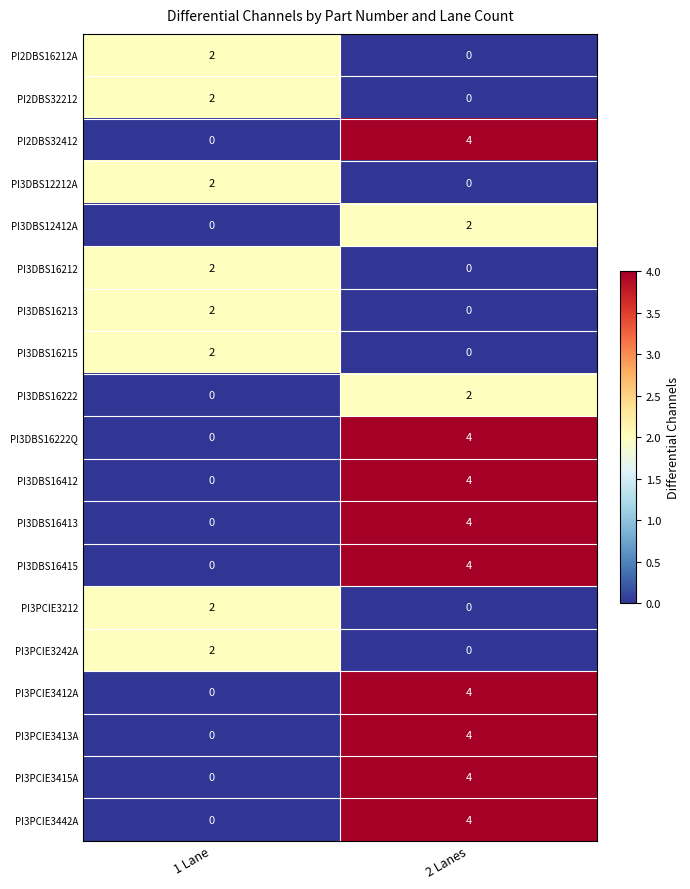

The PI2DBS16212A series shows 2 at 1 Lane. True or false?

True